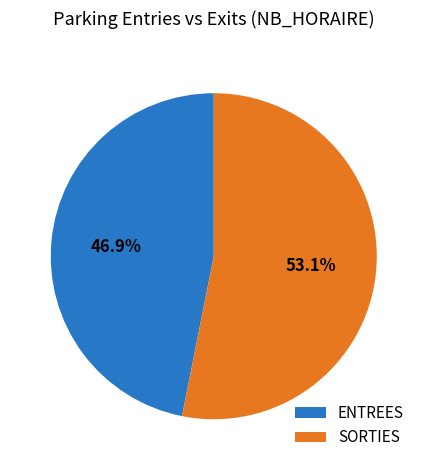

Does any single category account for the majority?

Yes